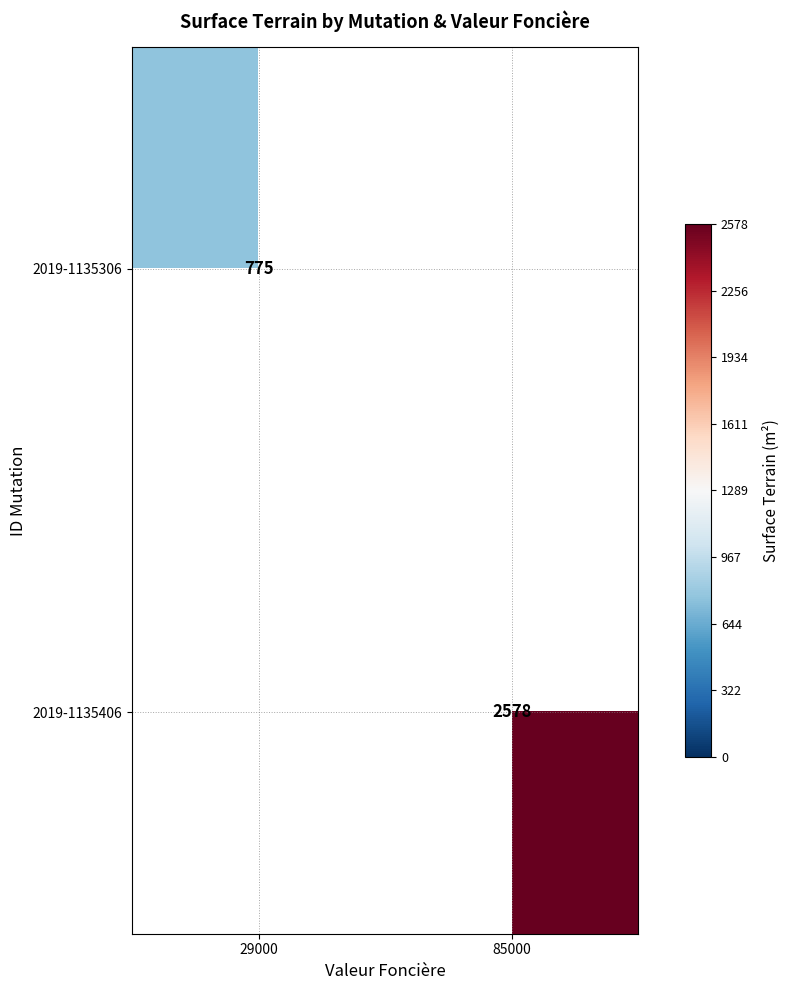

The 2019-1135306 series shows 1124 at 29000. True or false?

False